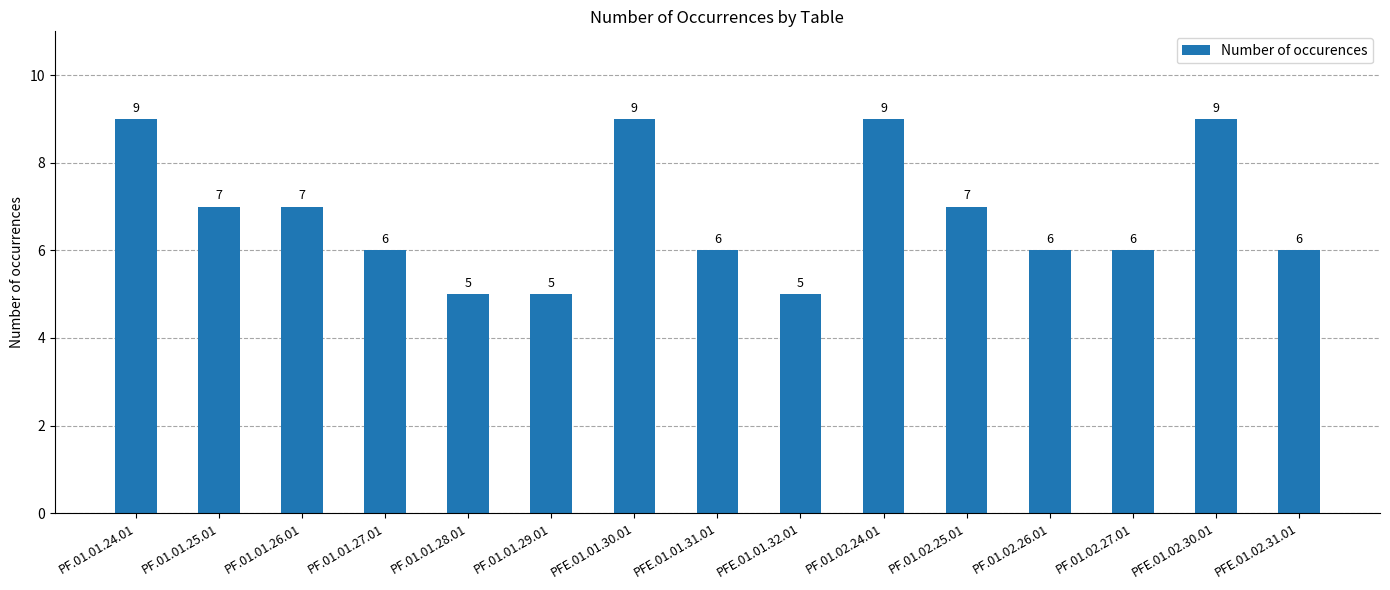

What is the maximum value shown in the chart?

9